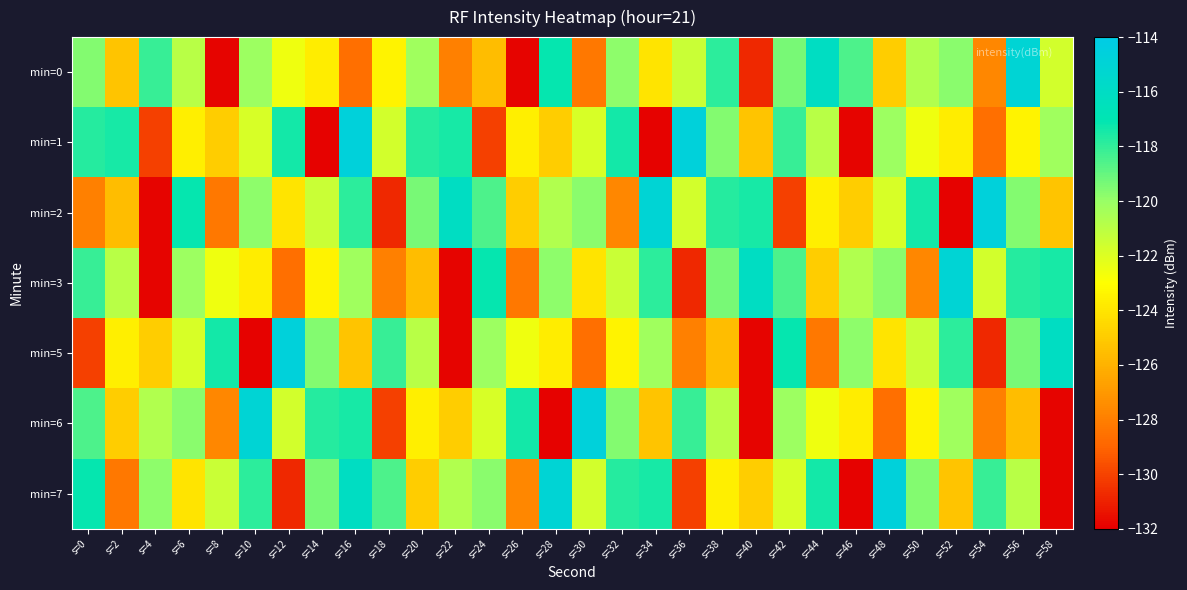

Which series has the largest range (max minus min)?

min=1